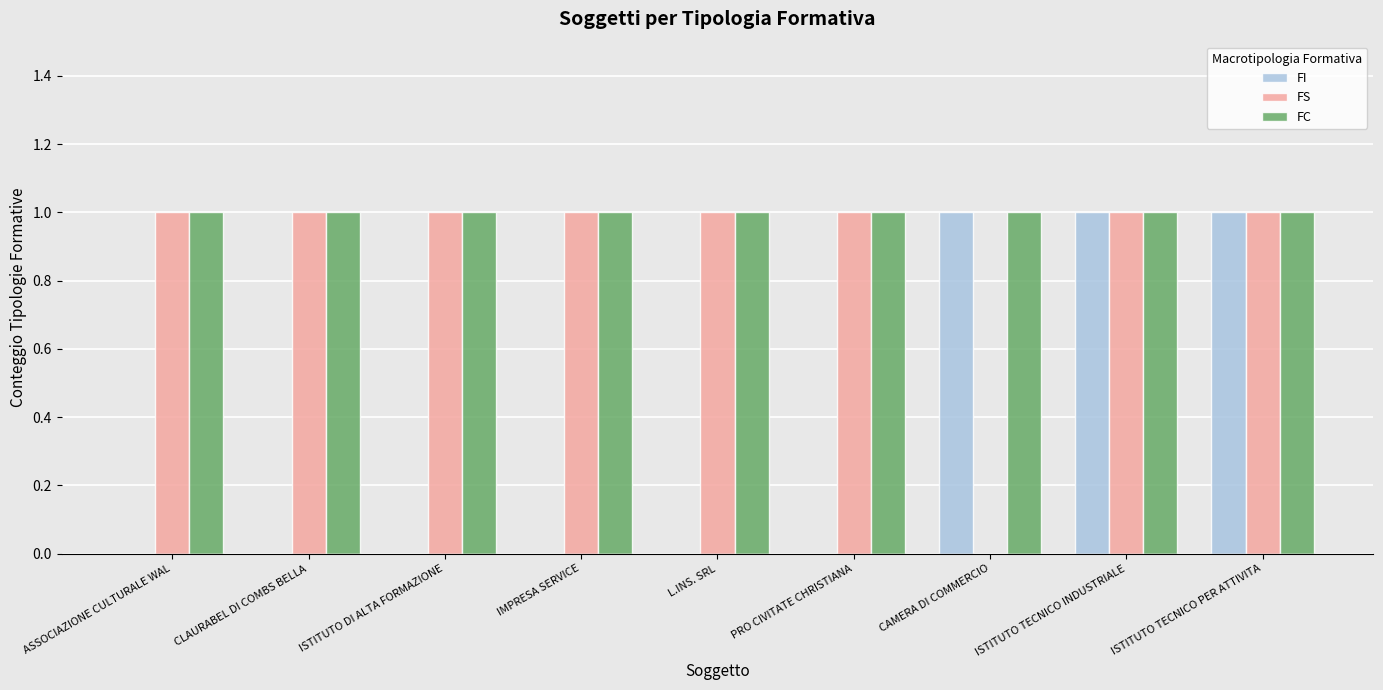

Where is FS nearest to the value 0?

CAMERA DI COMMERCIO